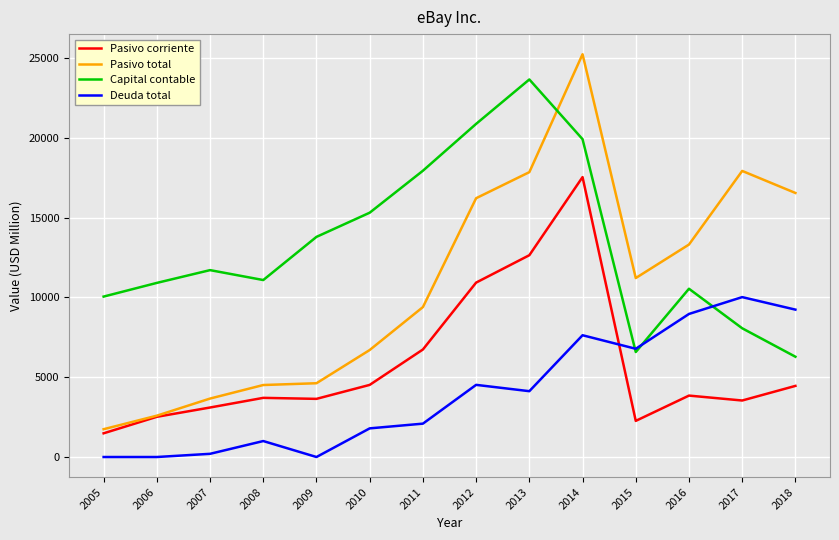

Is it true that Capital contable equals 10539 at 2016?

True